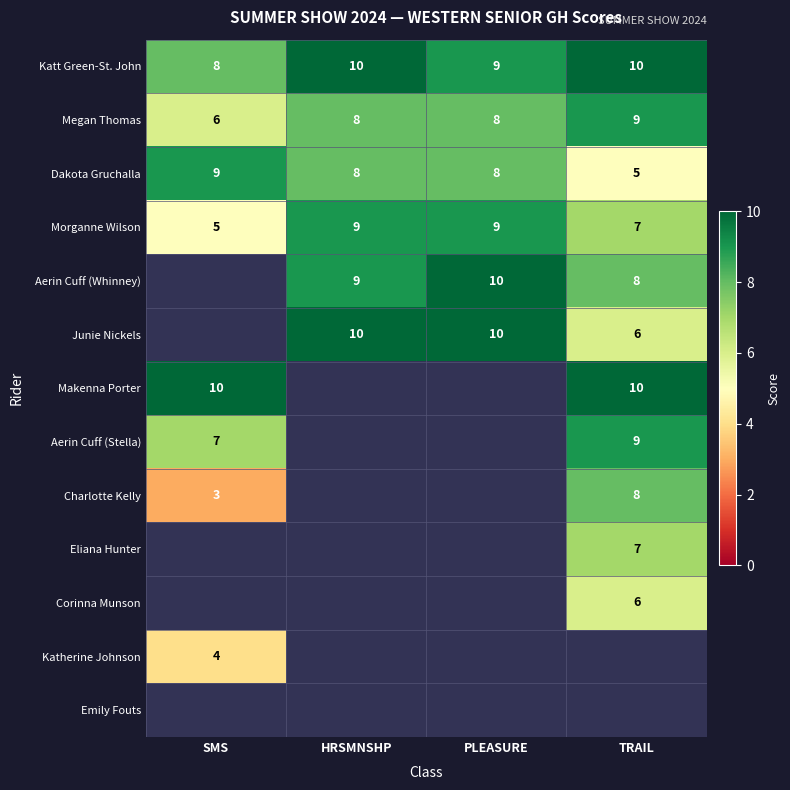

How many Dakota Gruchalla values are between 8 and 9?

3